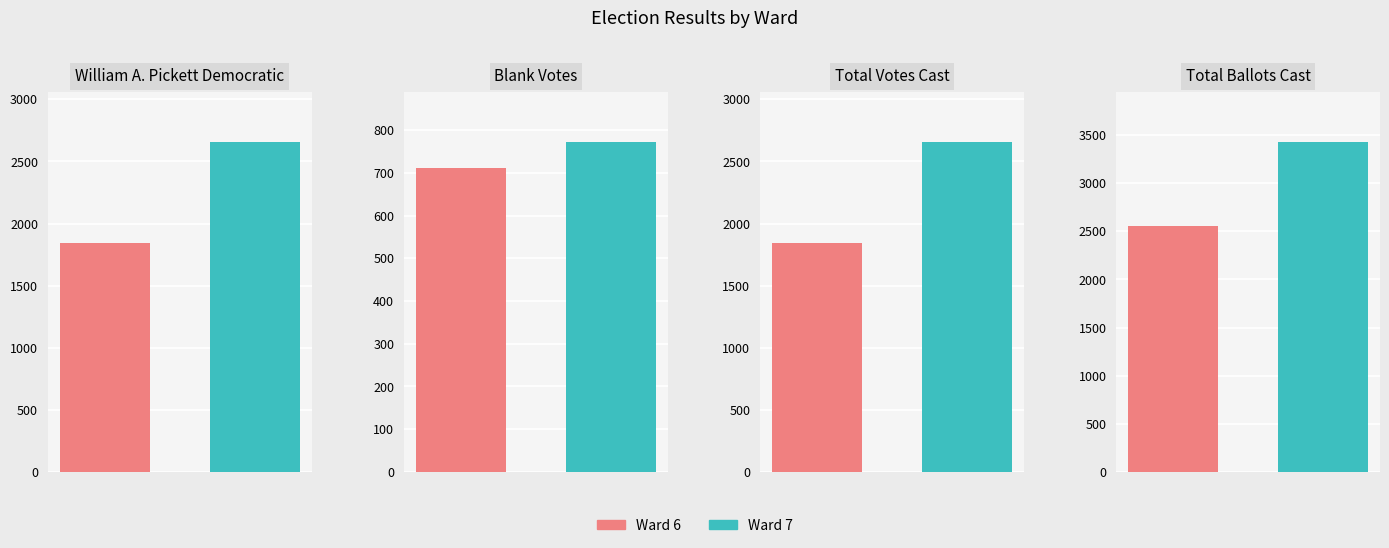

What is the value of the Total Votes Cast bar at the 2nd from the left?

2660